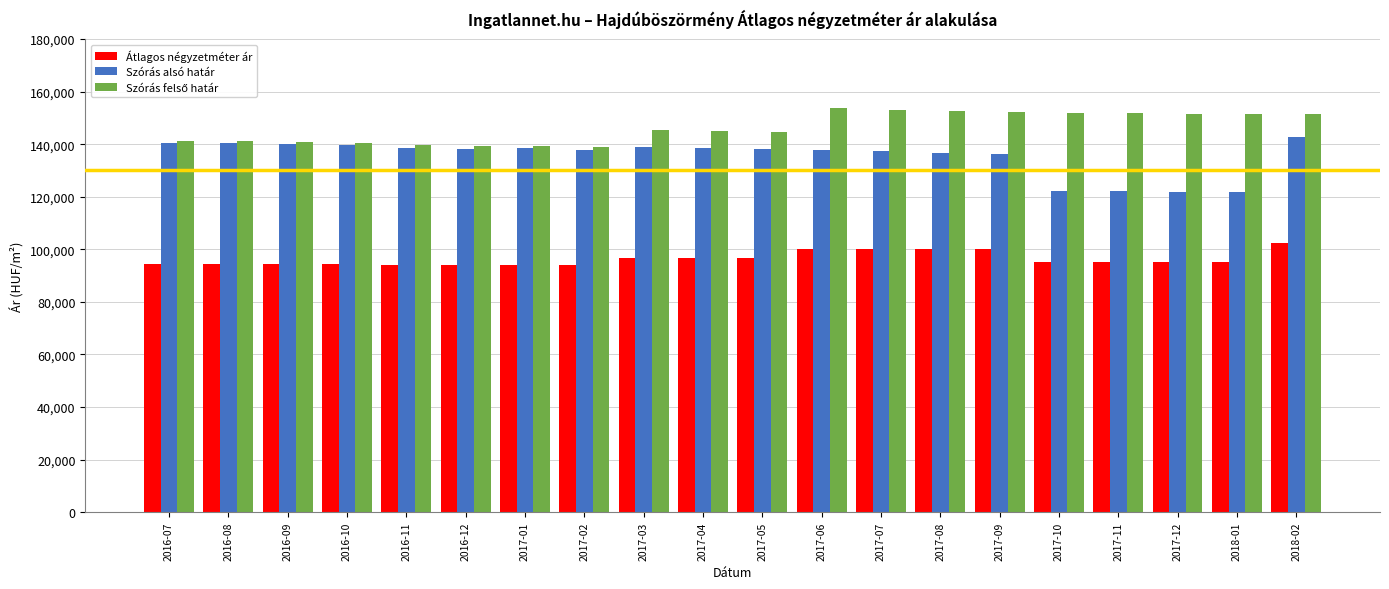

How many bars are there in each group?

3